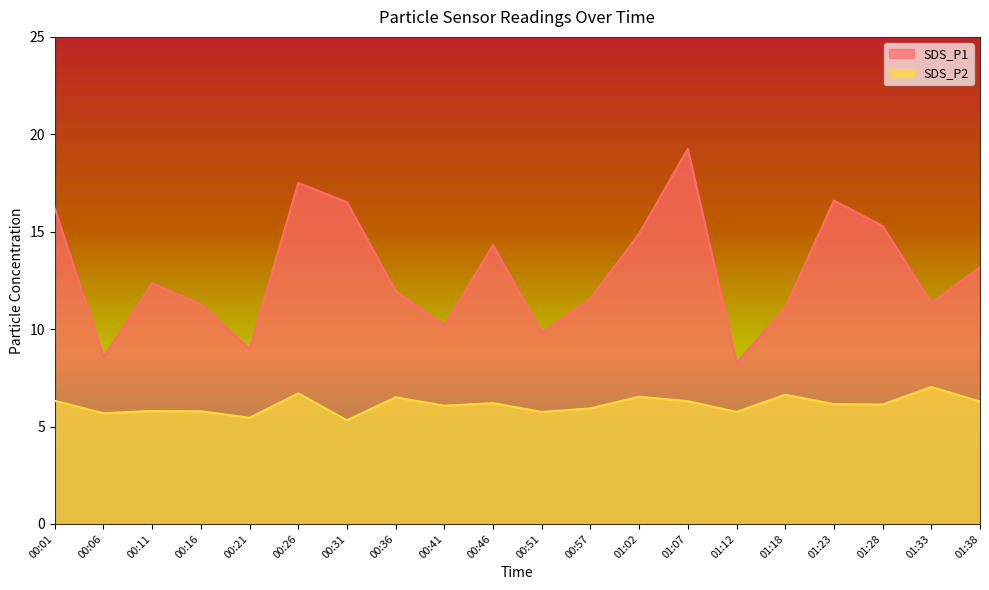

True or false: SDS_P2 and SDS_P1 intersect in this chart.

False